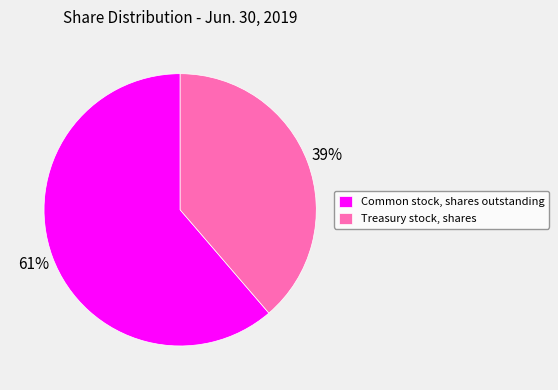

Is it true that Treasury stock, shares is 33% of the pie?

False